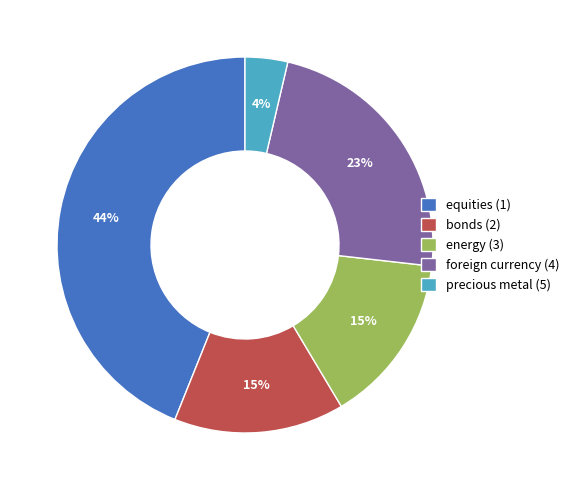

To the nearest percent, what is the combined percentage of precious metal (5) and equities (1)?

48%